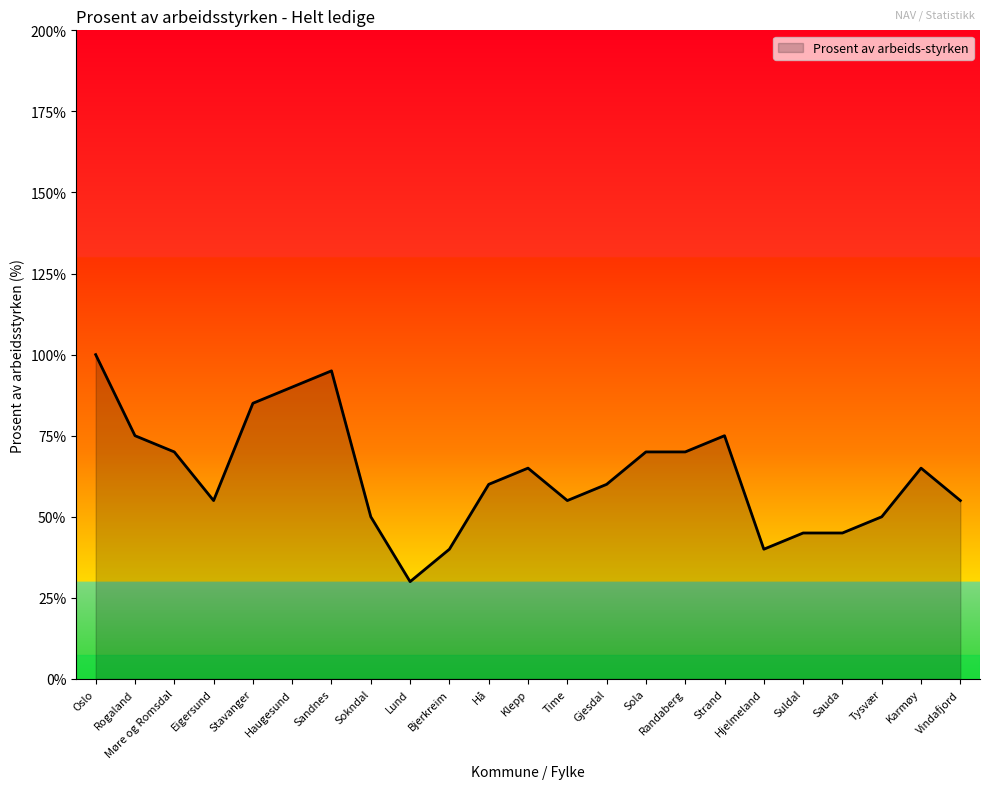

What is the label of the 12th point from the left?

Klepp